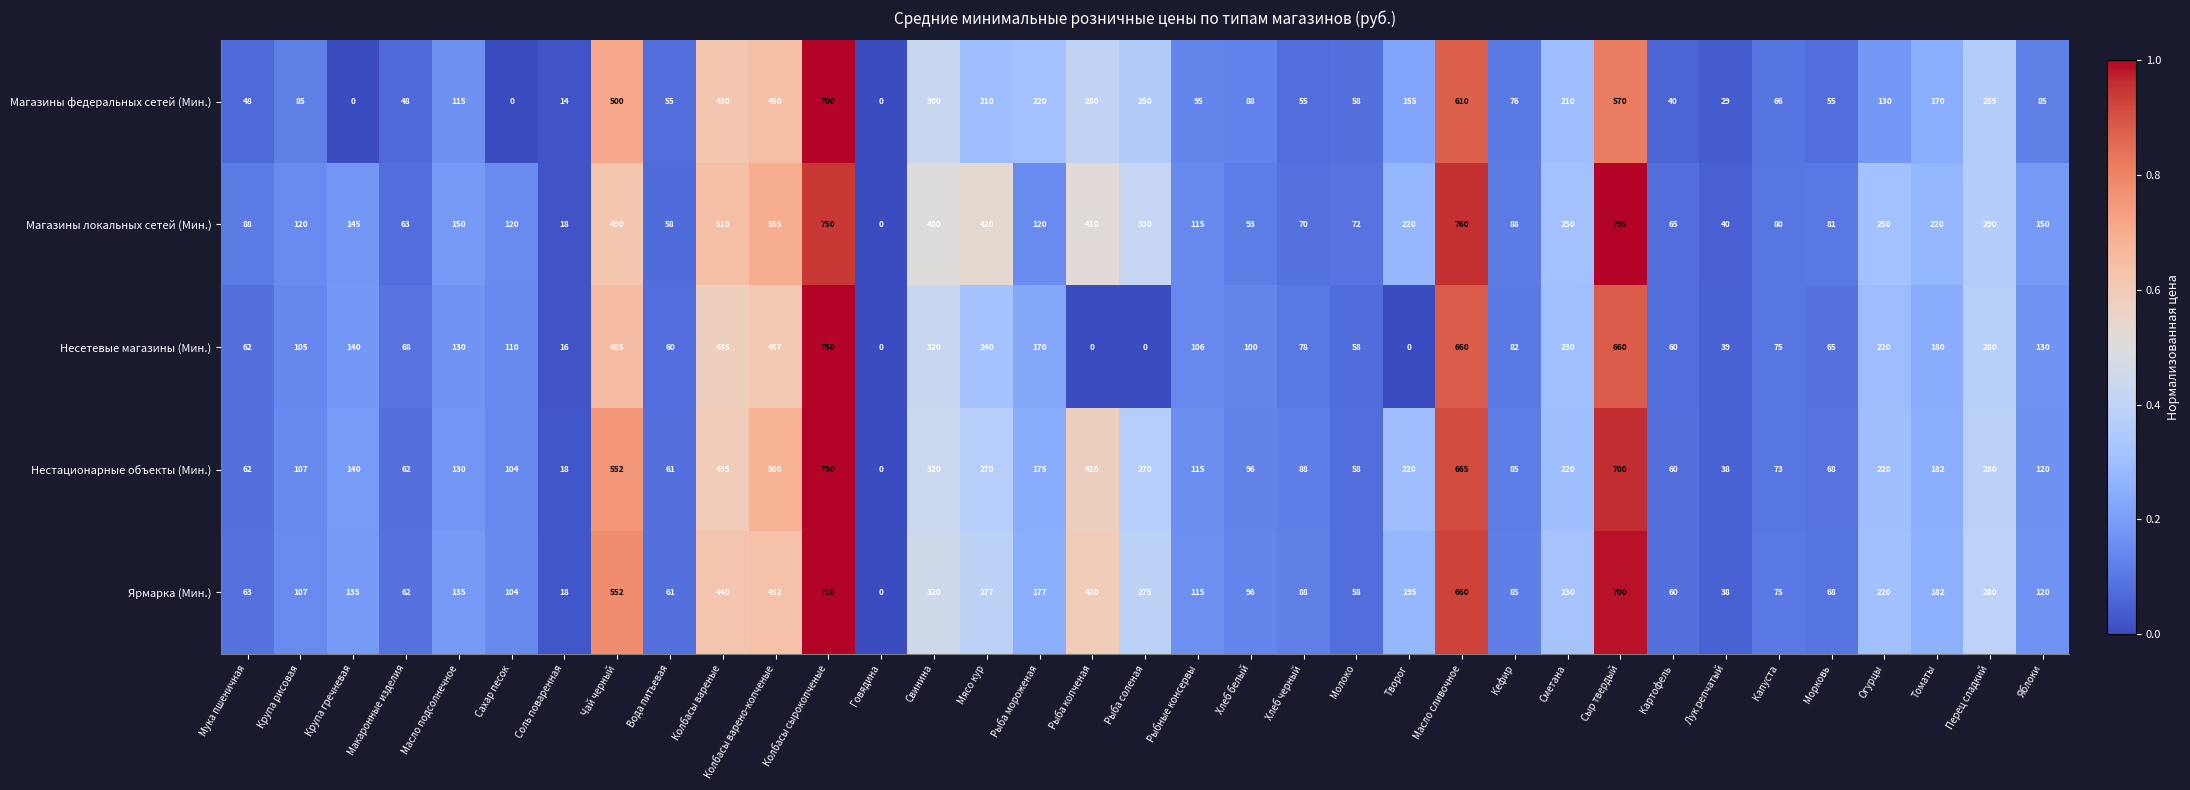

How many series are shown in this chart?

5